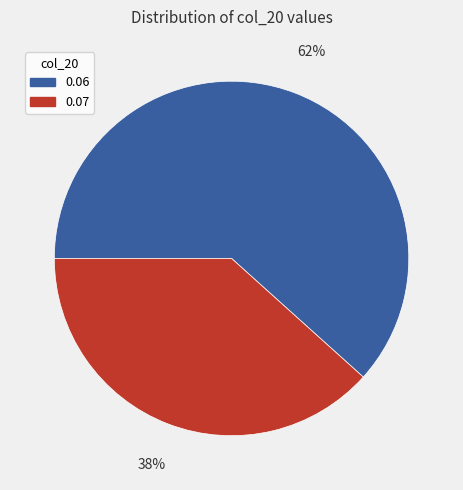

Does any single category account for the majority?

Yes